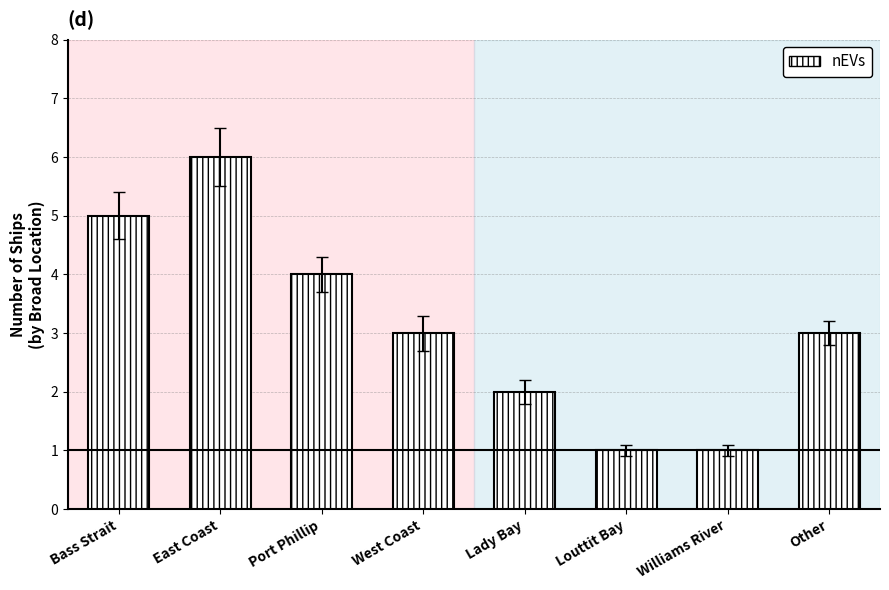

How many bars are there in total?

8